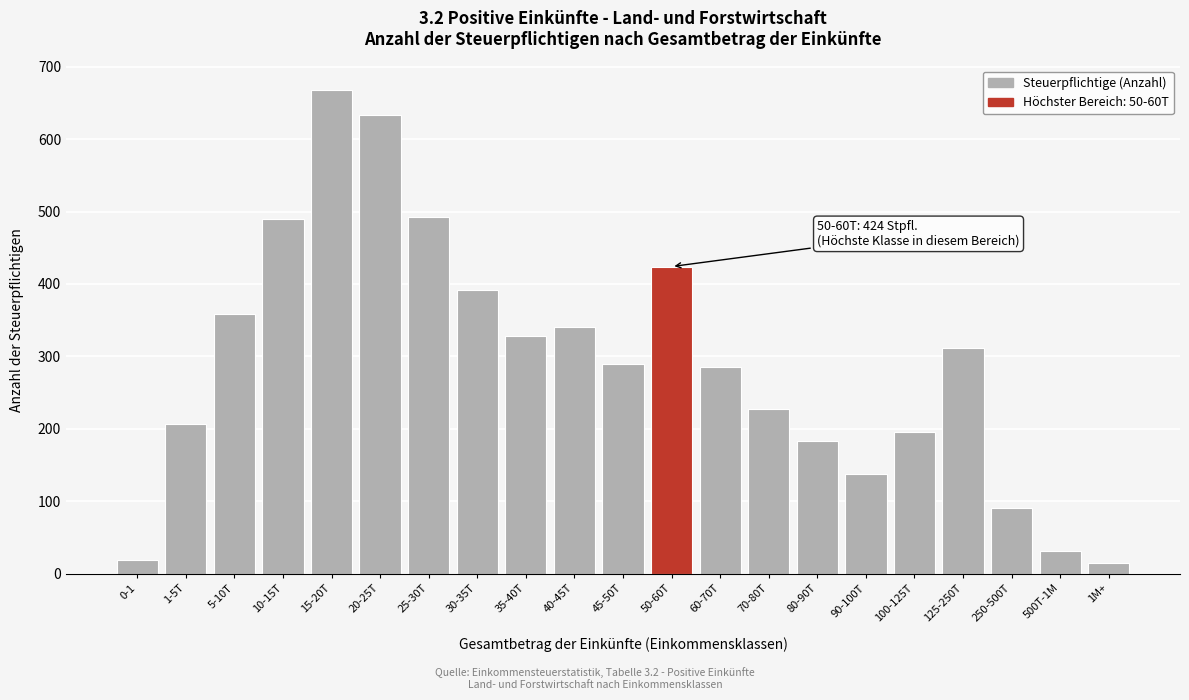

Reading left to right, list all the values displayed in this chart.

19	206	358	490	668	633	493	391	328	340	290	424	285	228	183	138	195	312	90	31	15